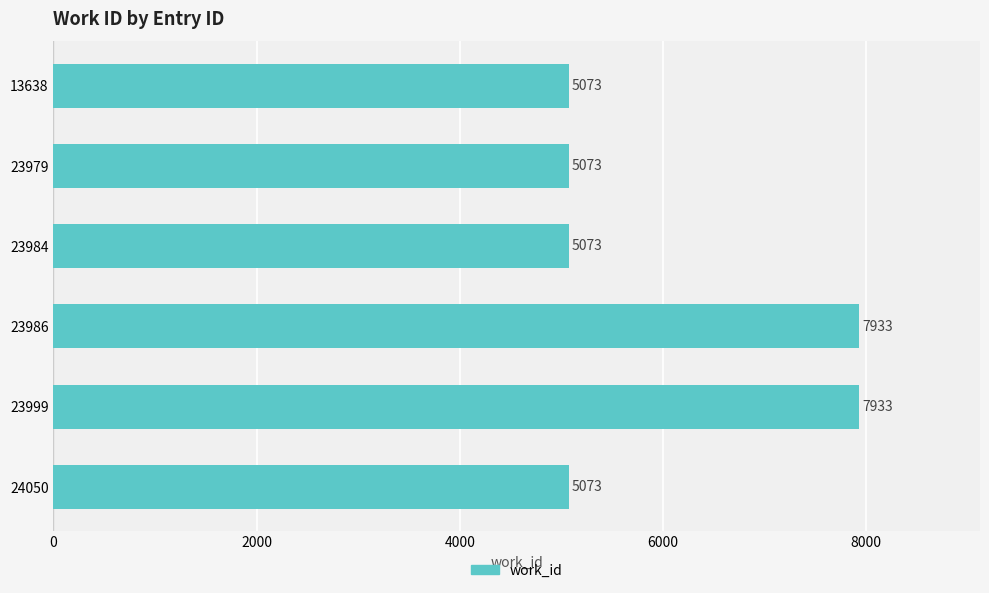

What is the greatest value displayed?

7933